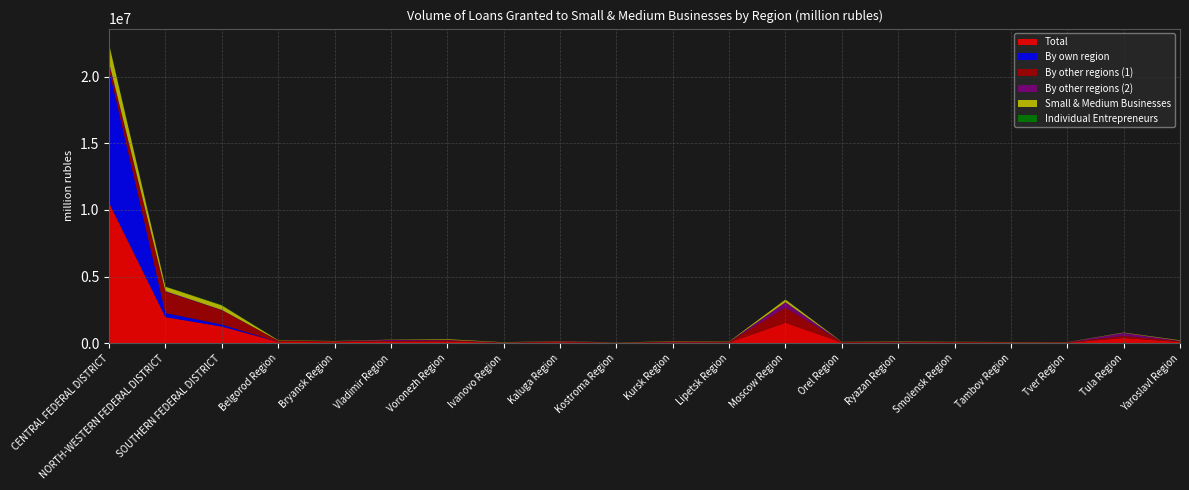

Reading left to right, extract all data points from this chart.

Total: CENTRAL FEDERAL DISTRICT=10530332	NORTH-WESTERN FEDERAL DISTRICT=1954910	SOUTHERN FEDERAL DISTRICT=1248773	Belgorod Region=98095	Bryansk Region=73043	Vladimir Region=122784	Voronezh Region=125537	Ivanovo Region=26498	Kaluga Region=74167	Kostroma Region=16870	Kursk Region=64711	Lipetsk Region=51872	Moscow Region=1539022	Orel Region=46448	Ryazan Region=52891	Smolensk Region=45671	Tambov Region=36837	Tver Region=33382	Tula Region=387058	Yaroslavl Region=90648
By own region: CENTRAL FEDERAL DISTRICT=9974930	NORTH-WESTERN FEDERAL DISTRICT=310354	SOUTHERN FEDERAL DISTRICT=149575	Belgorod Region=2856	Bryansk Region=0	Vladimir Region=585	Voronezh Region=0	Ivanovo Region=5441	Kaluga Region=1547	Kostroma Region=2107	Kursk Region=9419	Lipetsk Region=4788	Moscow Region=2035	Orel Region=0	Ryazan Region=9396	Smolensk Region=0	Tambov Region=429	Tver Region=331	Tula Region=997	Yaroslavl Region=2658
By other regions (1): CENTRAL FEDERAL DISTRICT=378772	NORTH-WESTERN FEDERAL DISTRICT=1579886	SOUTHERN FEDERAL DISTRICT=1067370	Belgorod Region=92617	Bryansk Region=70600	Vladimir Region=48175	Voronezh Region=87388	Ivanovo Region=19684	Kaluga Region=52223	Kostroma Region=13135	Kursk Region=51577	Lipetsk Region=40932	Moscow Region=1124658	Orel Region=43165	Ryazan Region=40473	Smolensk Region=44888	Tambov Region=29891	Tver Region=28588	Tula Region=152453	Yaroslavl Region=71887
By other regions (2): CENTRAL FEDERAL DISTRICT=176629	NORTH-WESTERN FEDERAL DISTRICT=64669	SOUTHERN FEDERAL DISTRICT=31828	Belgorod Region=2622	Bryansk Region=2443	Vladimir Region=74023	Voronezh Region=38149	Ivanovo Region=1372	Kaluga Region=20397	Kostroma Region=1628	Kursk Region=3715	Lipetsk Region=6153	Moscow Region=412329	Orel Region=3283	Ryazan Region=3022	Smolensk Region=782	Tambov Region=6517	Tver Region=4463	Tula Region=233608	Yaroslavl Region=16103
Small & Medium Businesses: CENTRAL FEDERAL DISTRICT=1372925	NORTH-WESTERN FEDERAL DISTRICT=328254	SOUTHERN FEDERAL DISTRICT=339425	Belgorod Region=27733	Bryansk Region=16897	Vladimir Region=18669	Voronezh Region=48856	Ivanovo Region=17748	Kaluga Region=14759	Kostroma Region=10607	Kursk Region=22628	Lipetsk Region=20140	Moscow Region=197432	Orel Region=12055	Ryazan Region=23168	Smolensk Region=12525	Tambov Region=13916	Tver Region=10672	Tula Region=25500	Yaroslavl Region=34631
Individual Entrepreneurs: CENTRAL FEDERAL DISTRICT=50411	NORTH-WESTERN FEDERAL DISTRICT=17668	SOUTHERN FEDERAL DISTRICT=31916	Belgorod Region=3817	Bryansk Region=3662	Vladimir Region=2379	Voronezh Region=4542	Ivanovo Region=2329	Kaluga Region=1466	Kostroma Region=1773	Kursk Region=4396	Lipetsk Region=1568	Moscow Region=5513	Orel Region=1372	Ryazan Region=2877	Smolensk Region=1505	Tambov Region=1382	Tver Region=1158	Tula Region=2550	Yaroslavl Region=2238